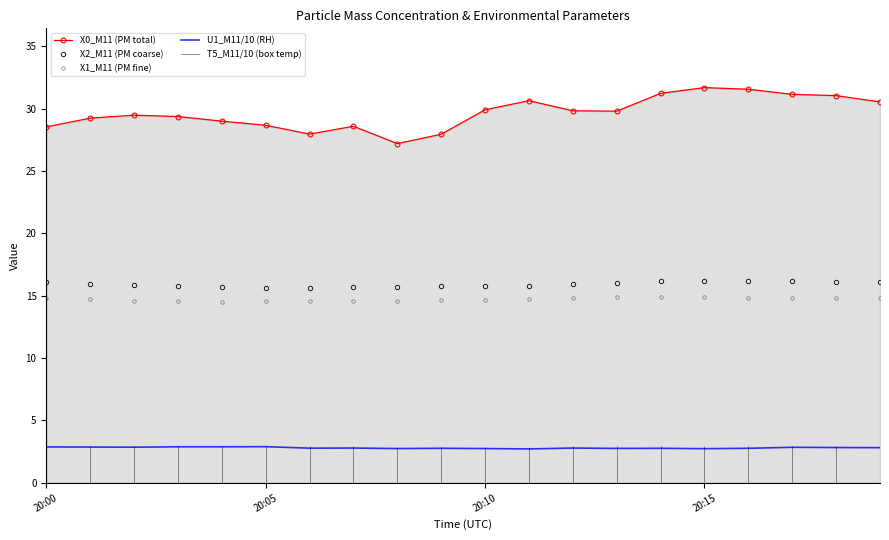

Rank the series by their maximum value, from highest to lowest.

X0_M11 (PM total), X2_M11 (PM coarse), X1_M11 (PM fine), U1_M11/10 (RH)